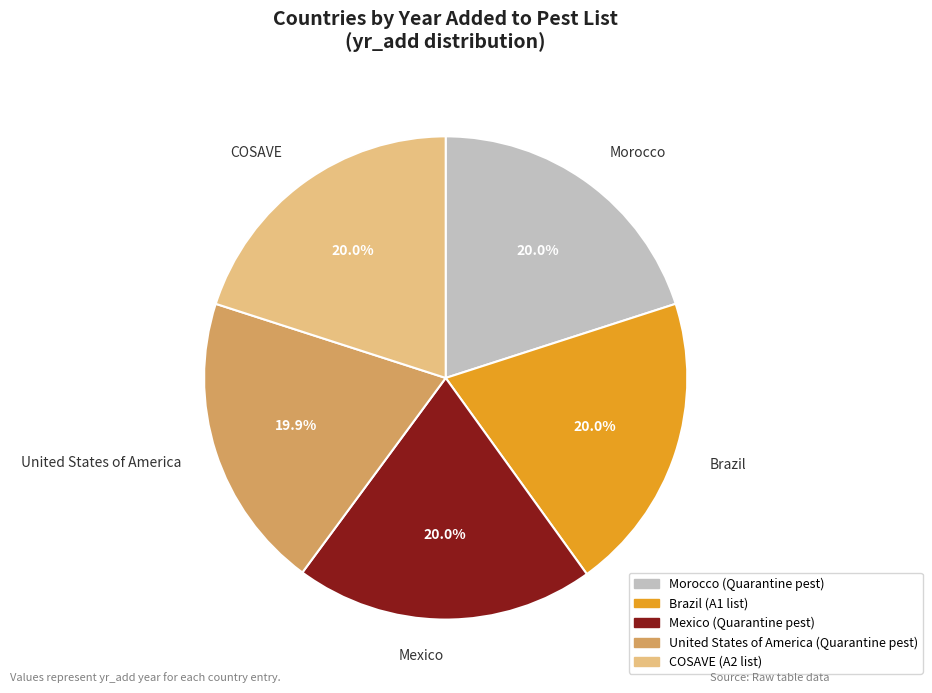

True or false: Morocco accounts for 13% of the total.

False